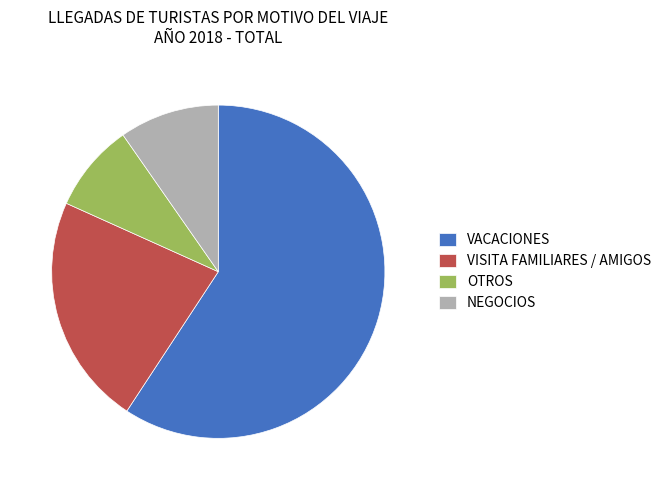

Between VISITA FAMILIARES / AMIGOS and VACACIONES, which is larger?

VACACIONES